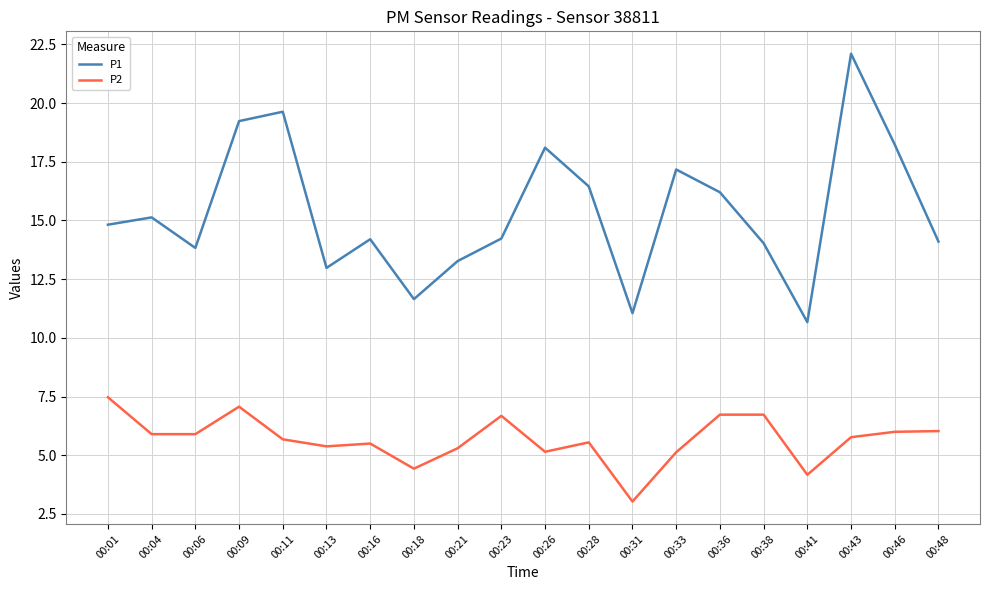

What is the maximum value shown in the chart?

22.1